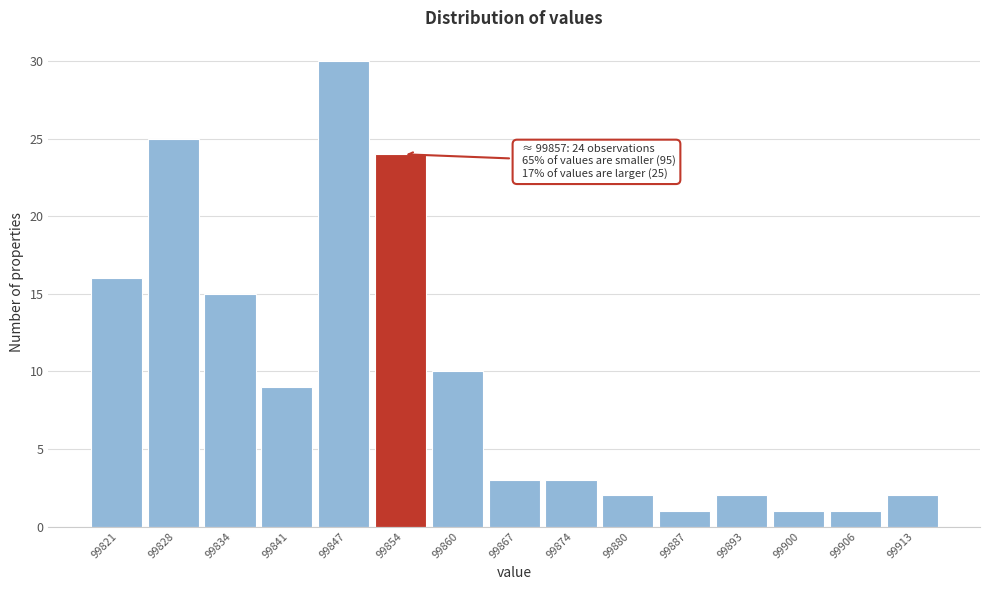

Reading left to right, list all the values displayed in this chart.

99821=16	99828=25	99834=15	99841=9	99847=30	99854=24	99860=10	99867=3	99874=3	99880=2	99887=1	99893=2	99900=1	99906=1	99913=2